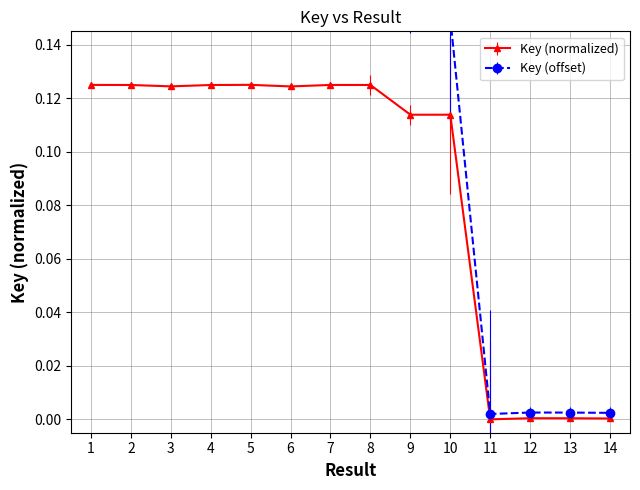

At which category does the chart reach its peak across all series?

5